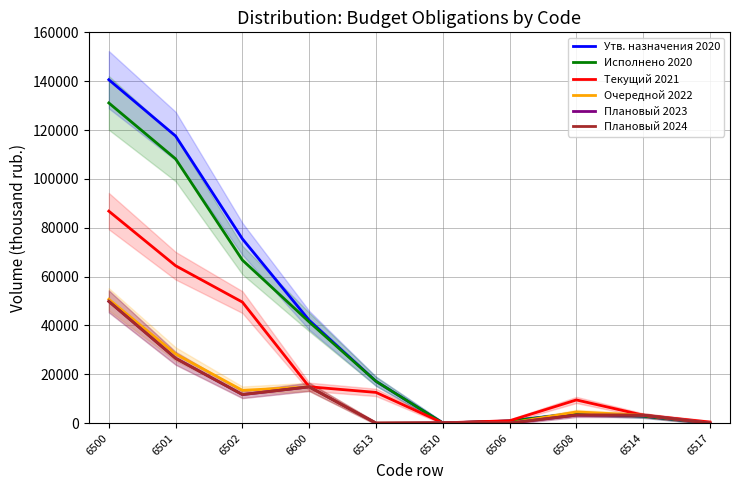

Which category has the highest value across all series?

6500